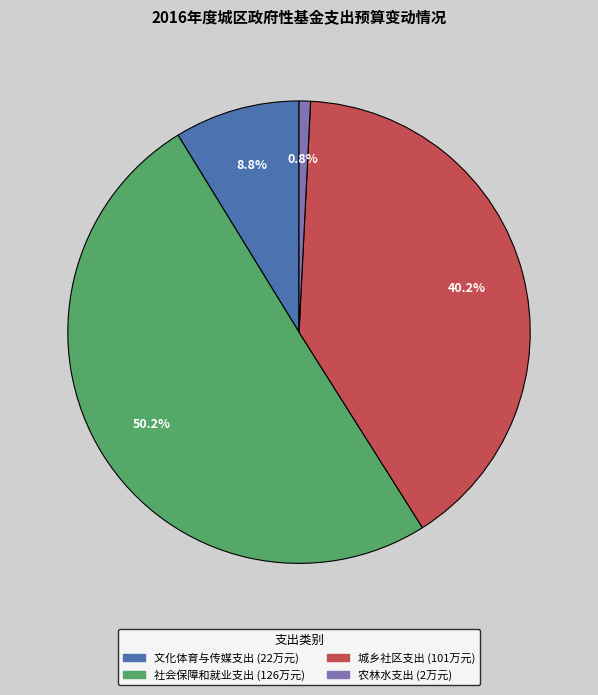

To the nearest percent, what is the difference between the 城乡社区支出 and 社会保障和就业支出 slice percentages?

10%